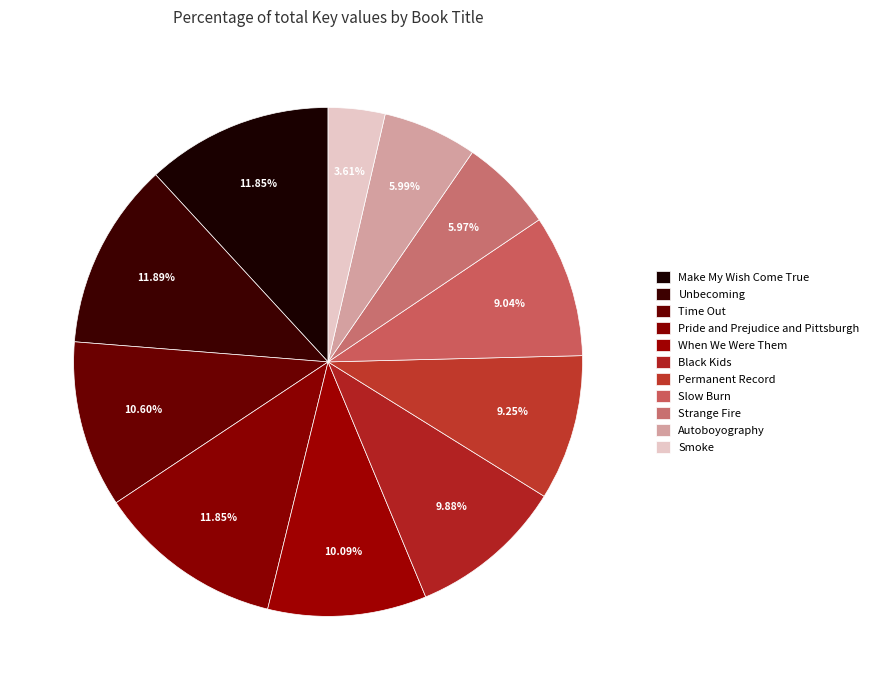

Count the number of slices in the pie.

11